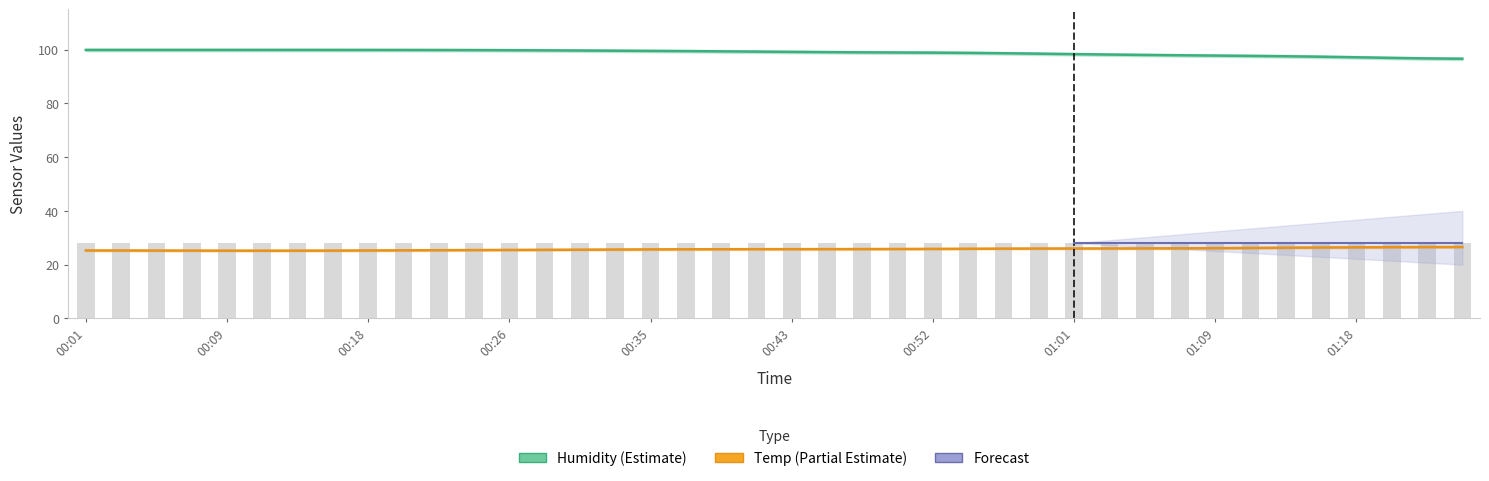

Is the value of Humidity at 00:14 greater than the value of Temp at 01:05?

Yes